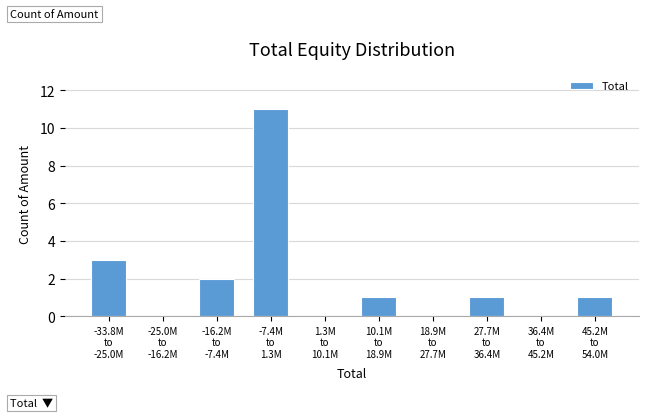

What is the greatest value displayed?

11